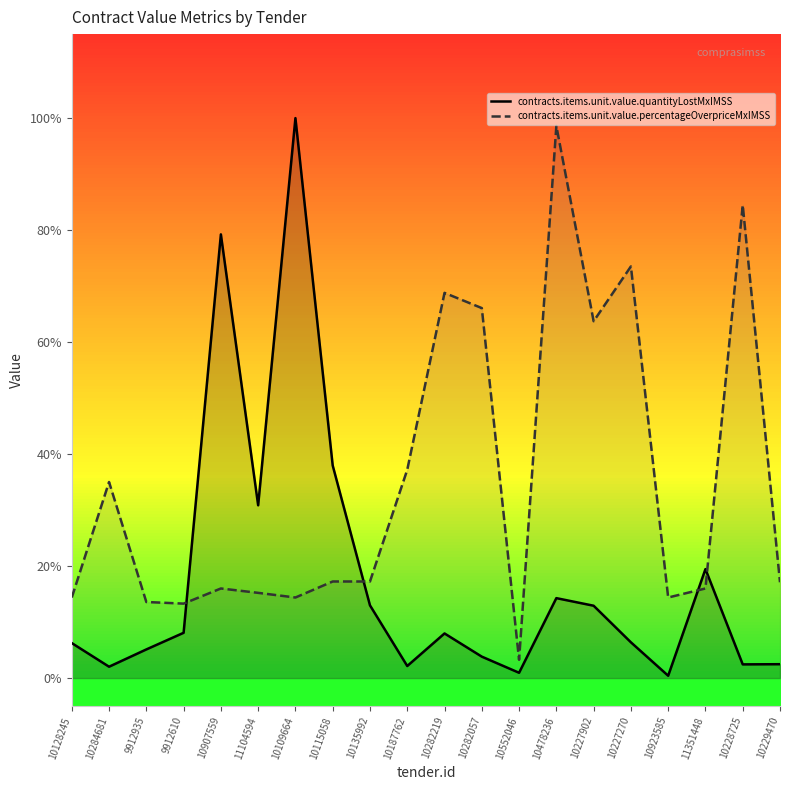

Which label corresponds to the smallest value in the chart?

10923585